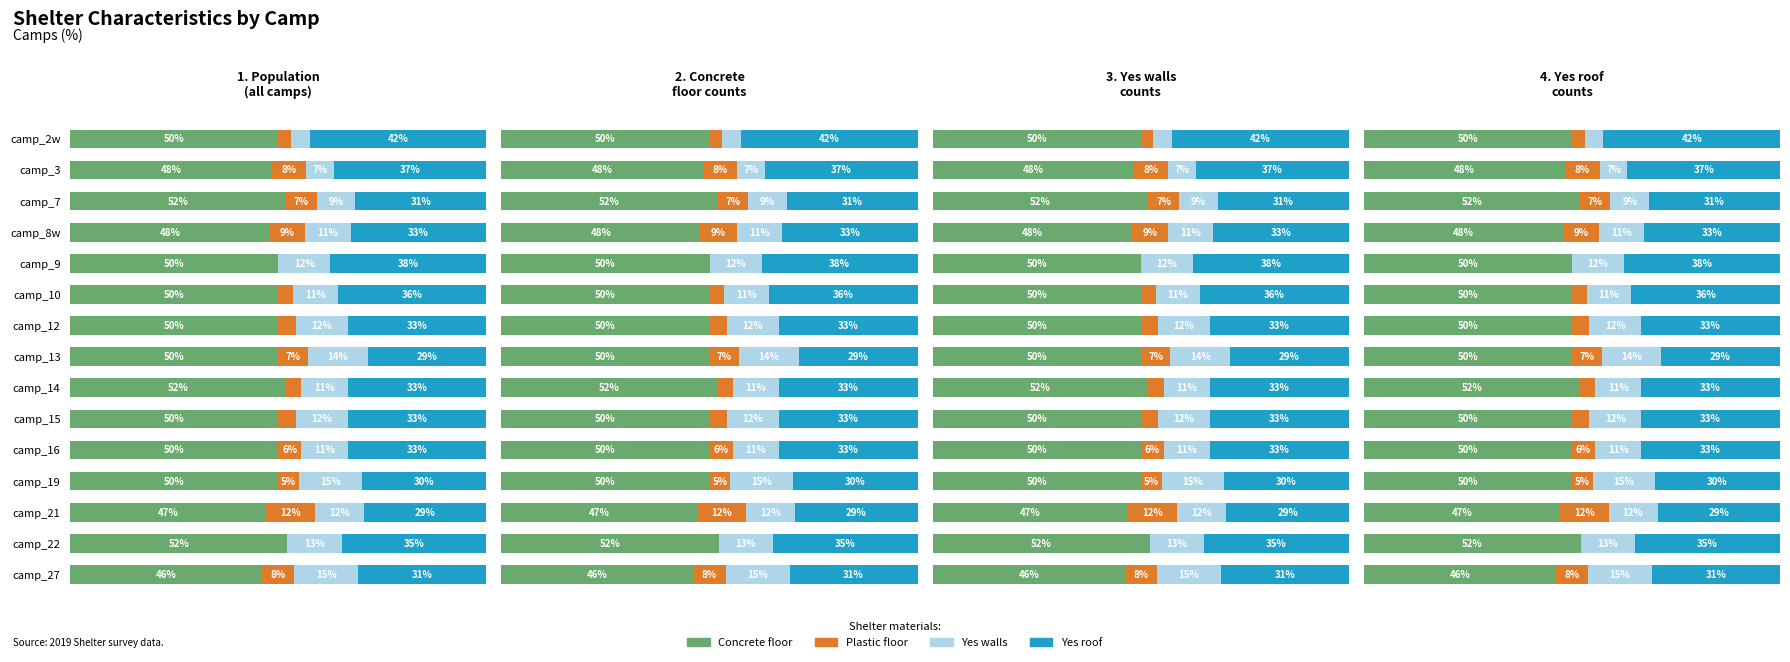

What is the value of the Yes walls bar at the 8th from the left?

14.3